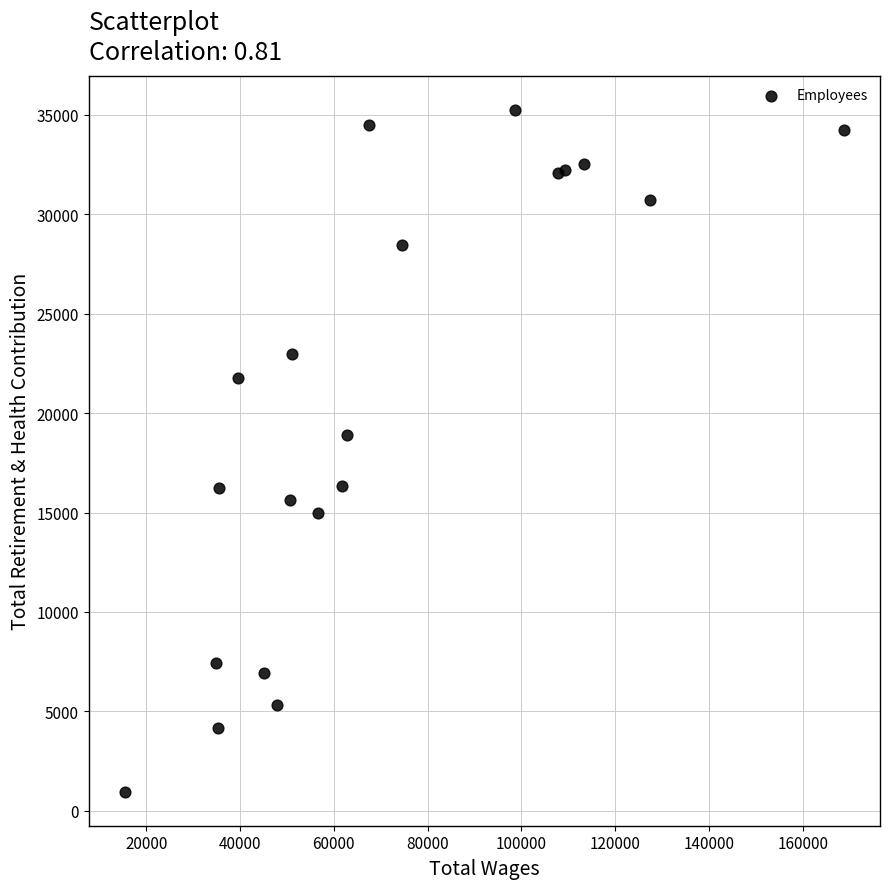

What Y value in the scatter plot is closest to 18110?

18913